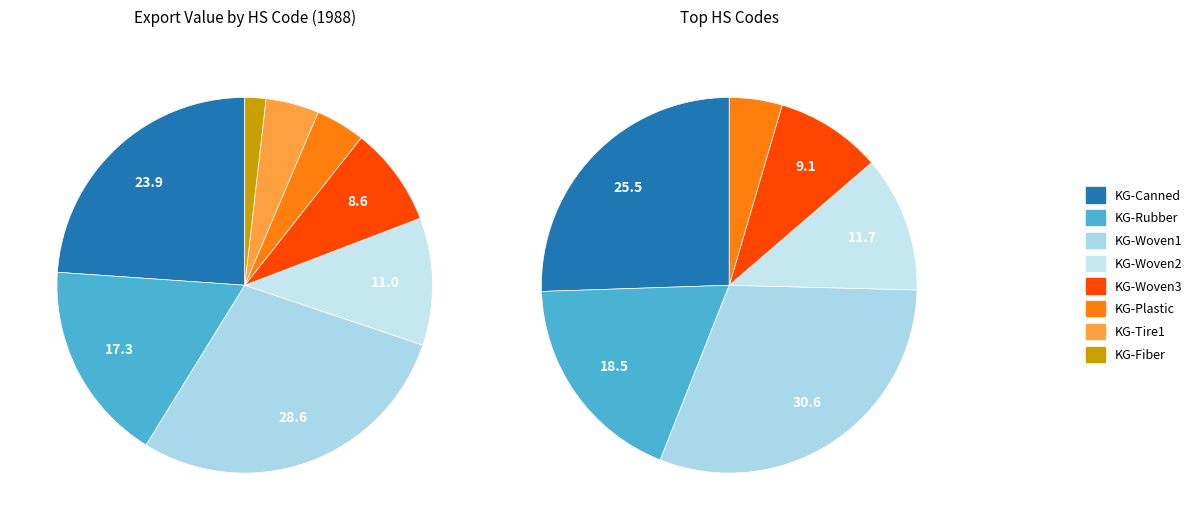

True or false: 520852300 accounts for 18% of the total.

False